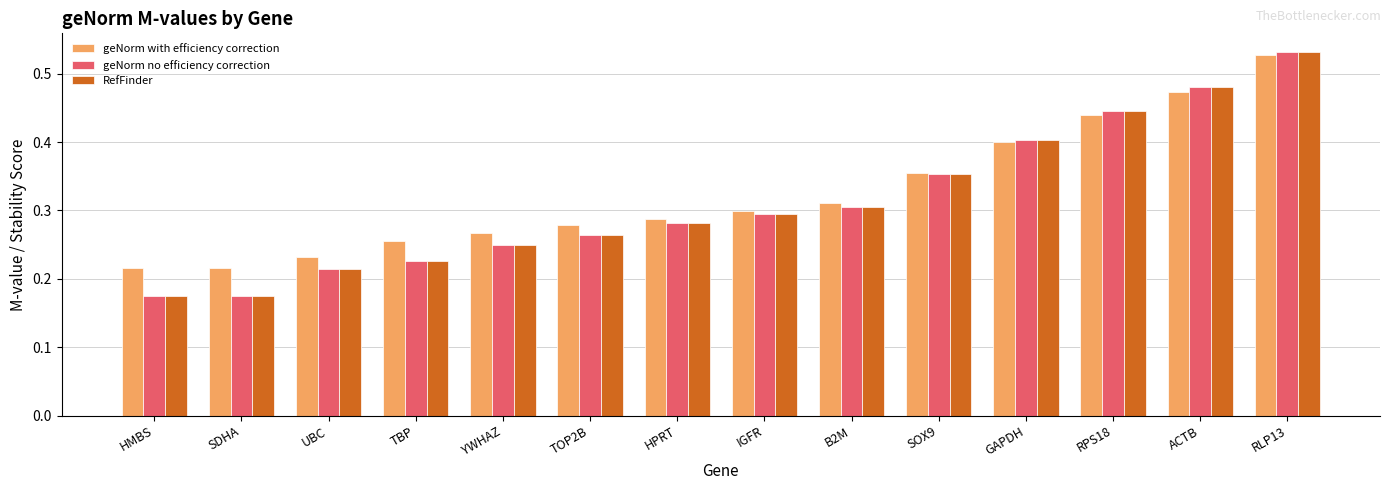

What is the sum of all geNorm no efficiency correction values?

4.4